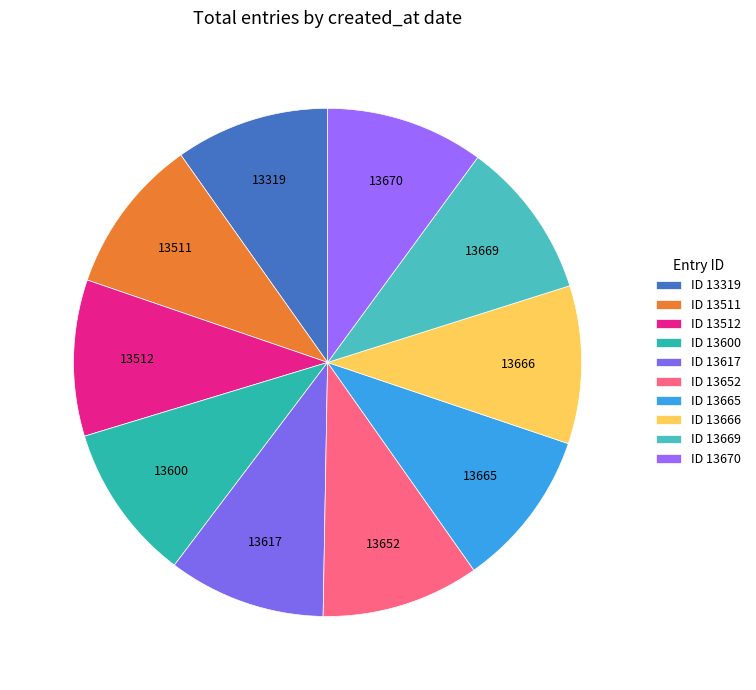

How many segments does this pie chart have?

10